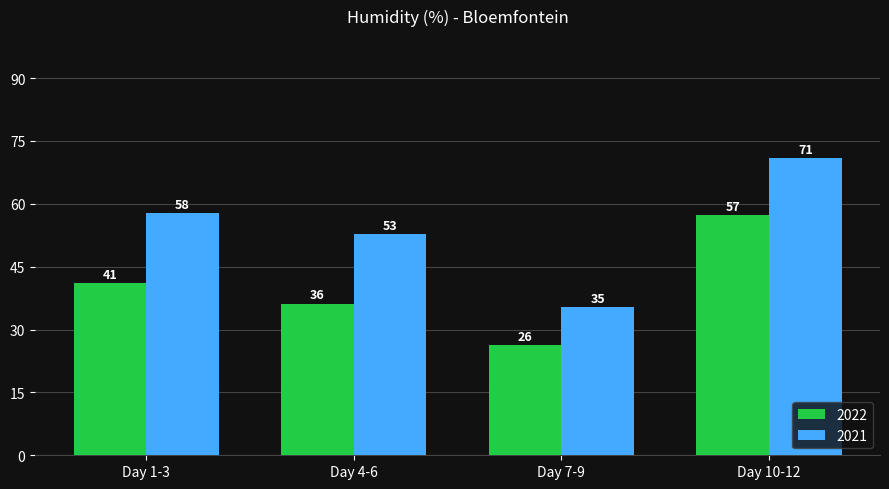

List the series in order of their peak value, lowest first.

2022, 2021